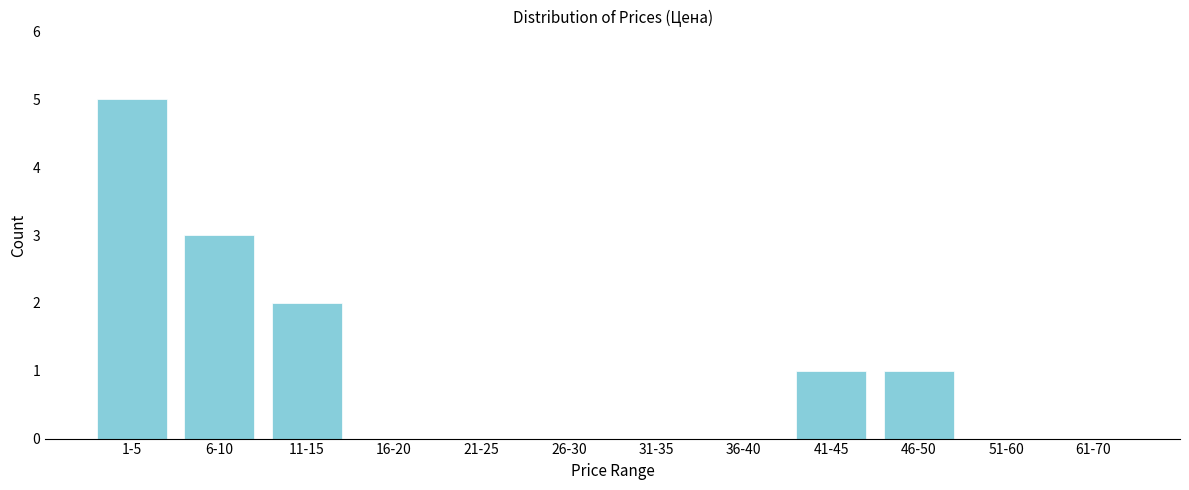

Reading left to right, transcribe all the data shown in this chart.

1-5=5	6-10=3	11-15=2	16-20=0	21-25=0	26-30=0	31-35=0	36-40=0	41-45=1	46-50=1	51-60=0	61-70=0